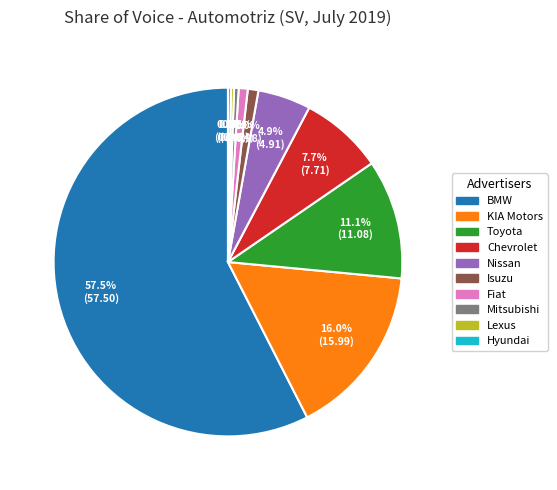

True or false: Fiat accounts for 12% of the total.

False